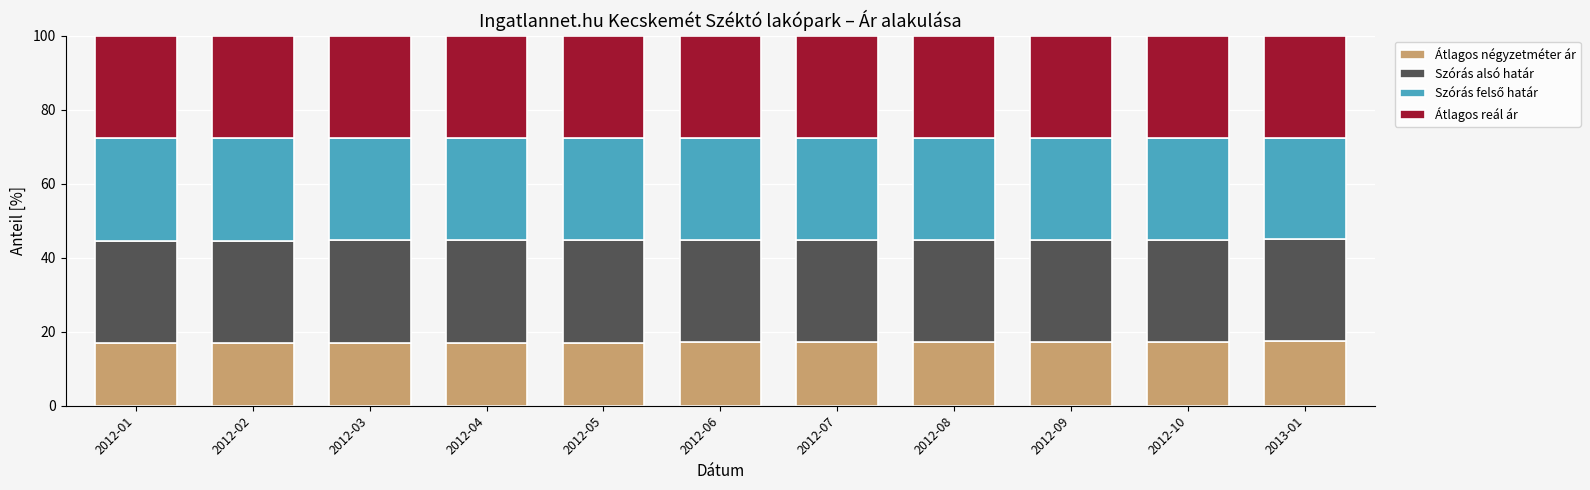

What is the average value of the Átlagos négyzetméter ár series?

17.1